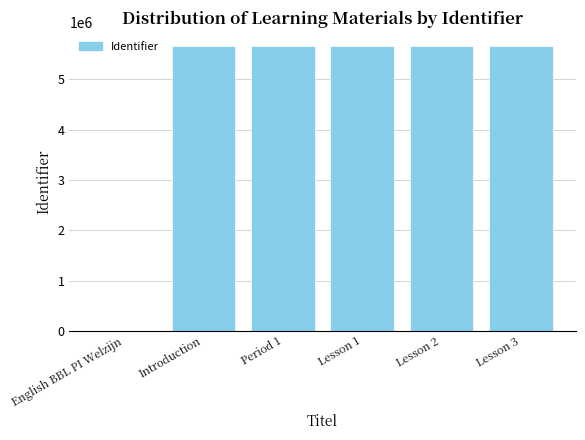

What is the ratio of the value at Lesson 3 to the value at Lesson 2?

1.0